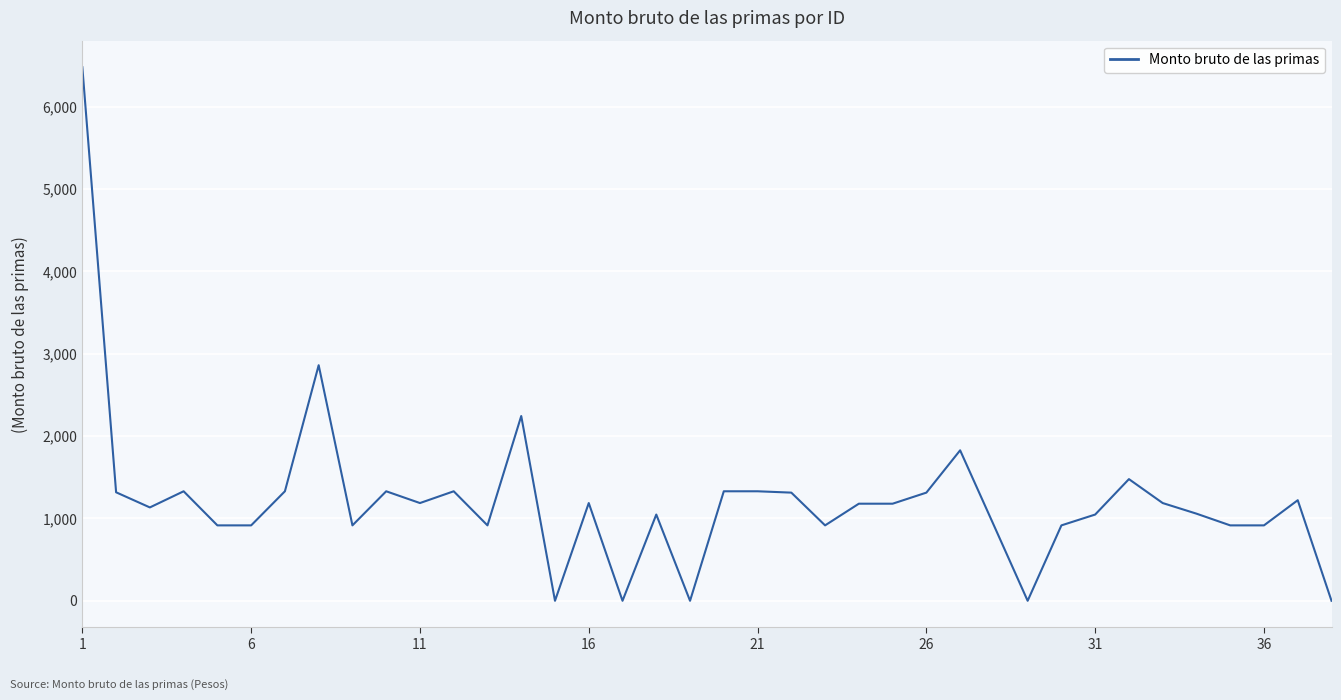

What is the difference between the maximum and second lowest values?

6480.3